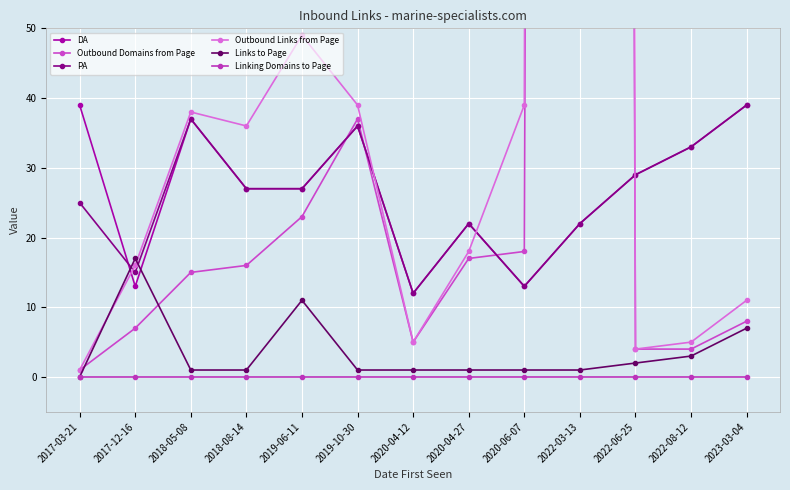

Which series has the largest range (max minus min)?

Outbound Links from Page